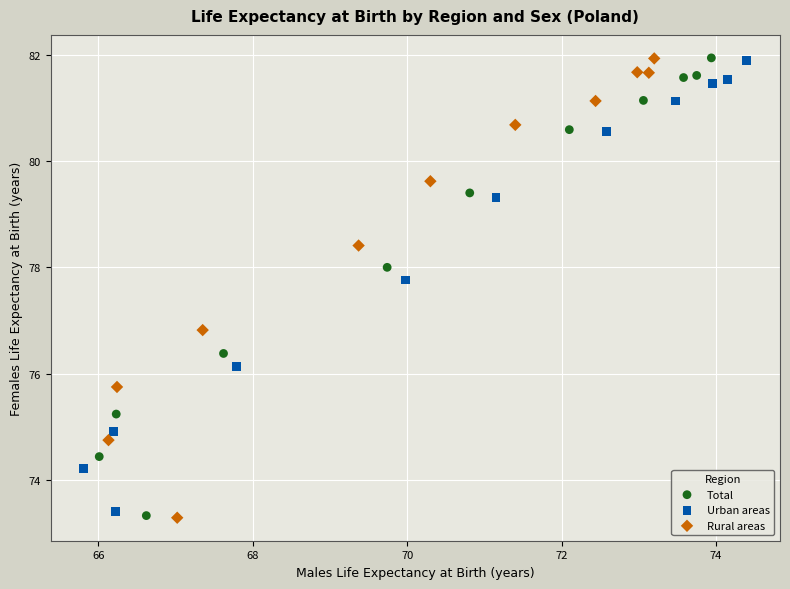

Which series has the widest spread of Y values?

Rural areas